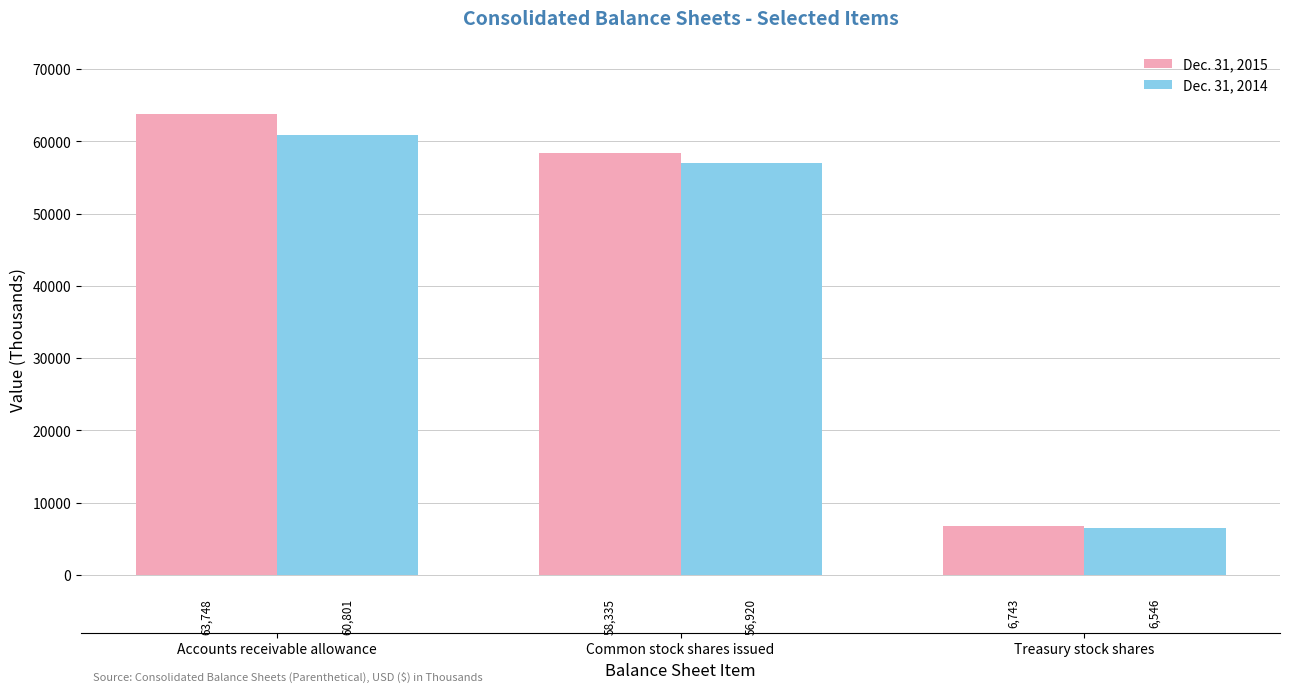

List the series in order of their overall mean, lowest first.

Dec. 31, 2014, Dec. 31, 2015